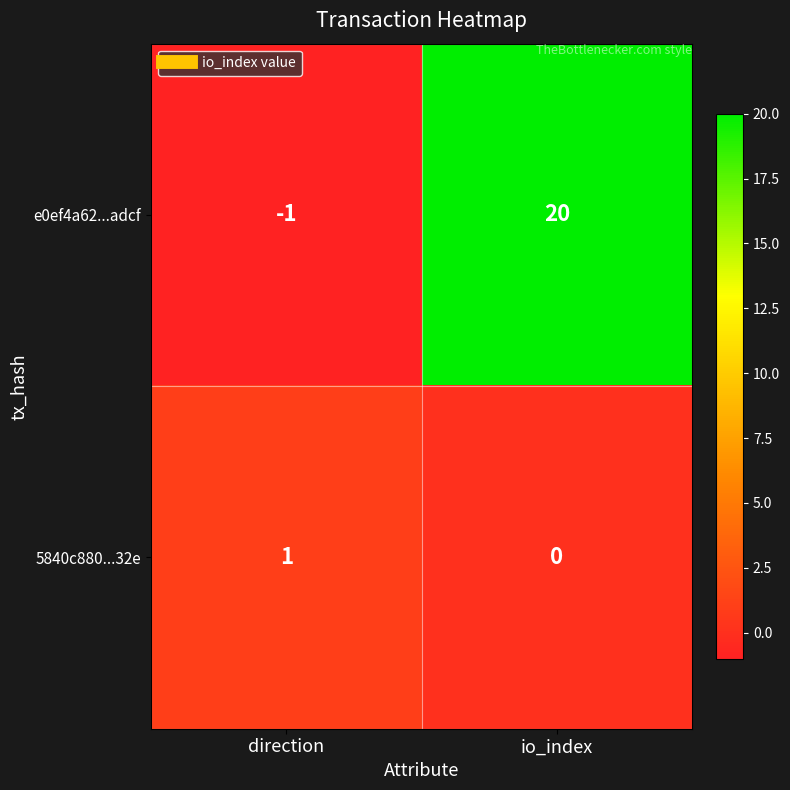

List the series in order of their peak value, highest first.

e0ef4a62...adcf, 5840c880...32e